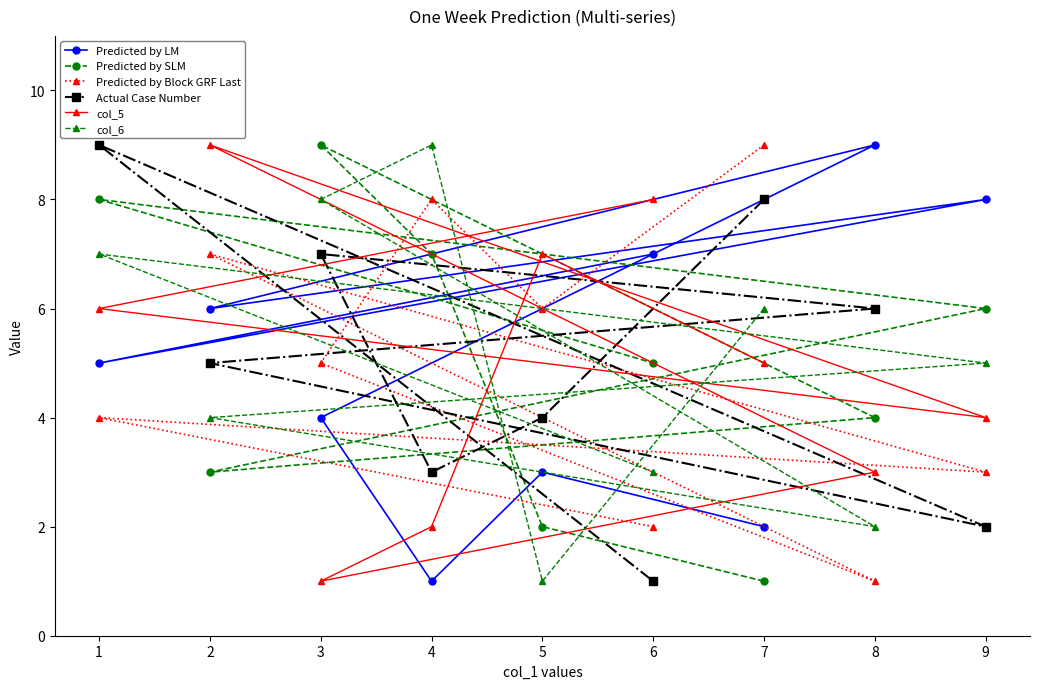

How many values in the col_6 series are below 5?

4